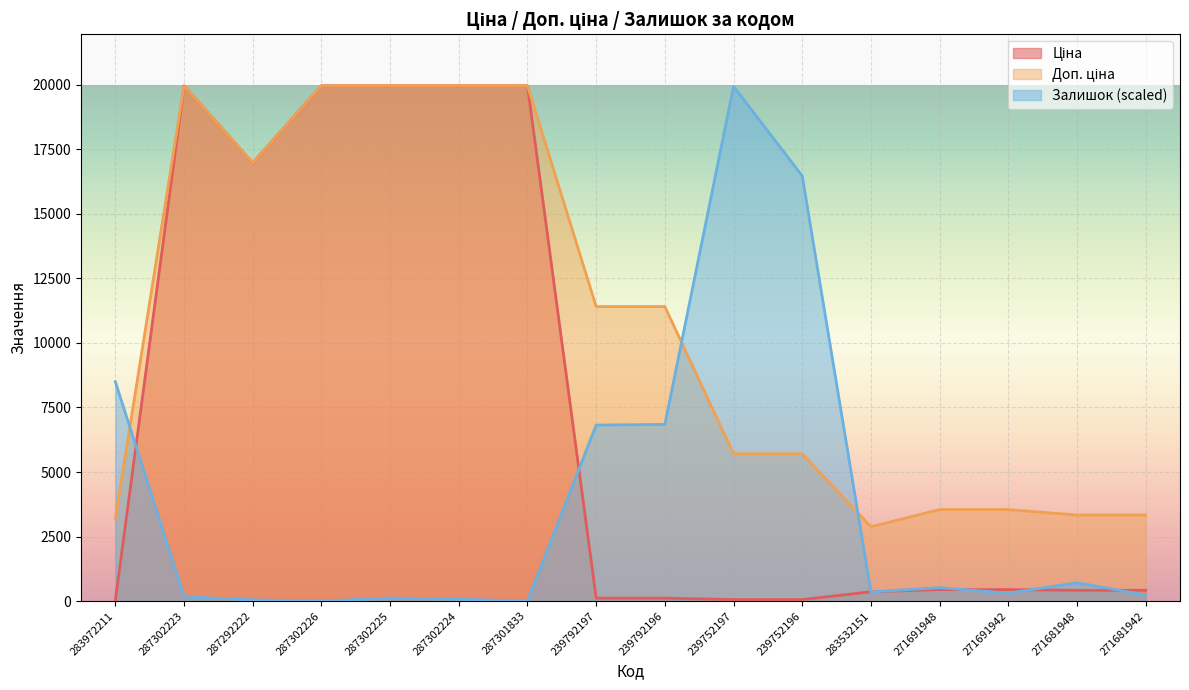

What is the sum of all Ціна values?

119250.7